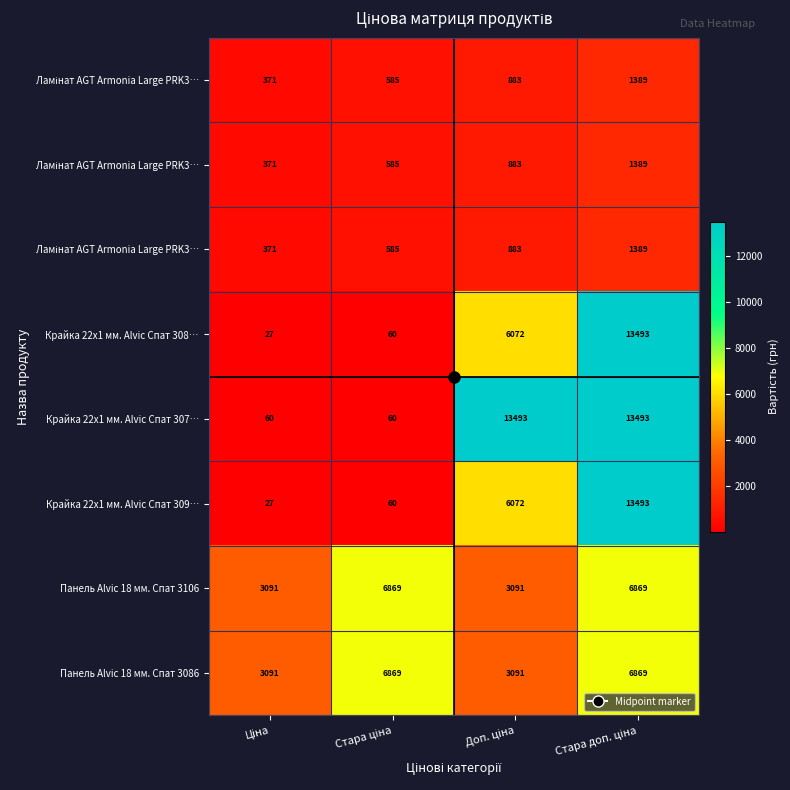

Which label corresponds to the largest value in the chart?

Стара доп. ціна